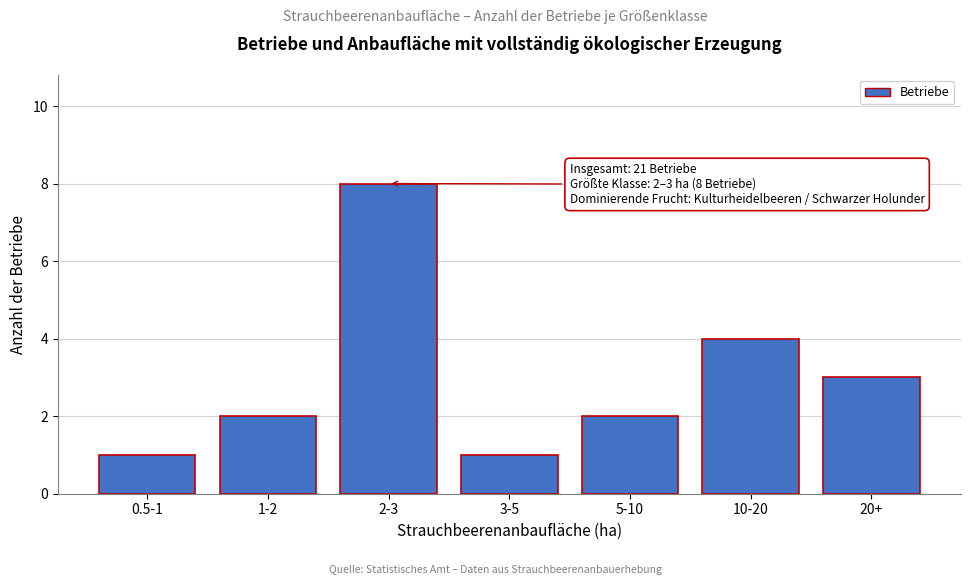

Reading left to right, what are all the values shown in this chart?

1	2	8	1	2	4	3